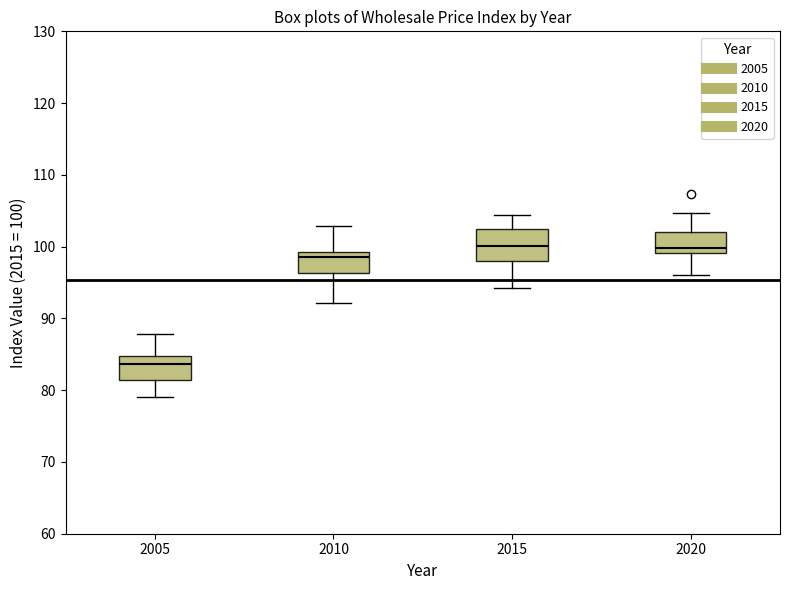

Where is the lower edge of the box at x = 2010 on the y-axis? The values are not printed on the chart, so give them approximately, as read against the axis.

96